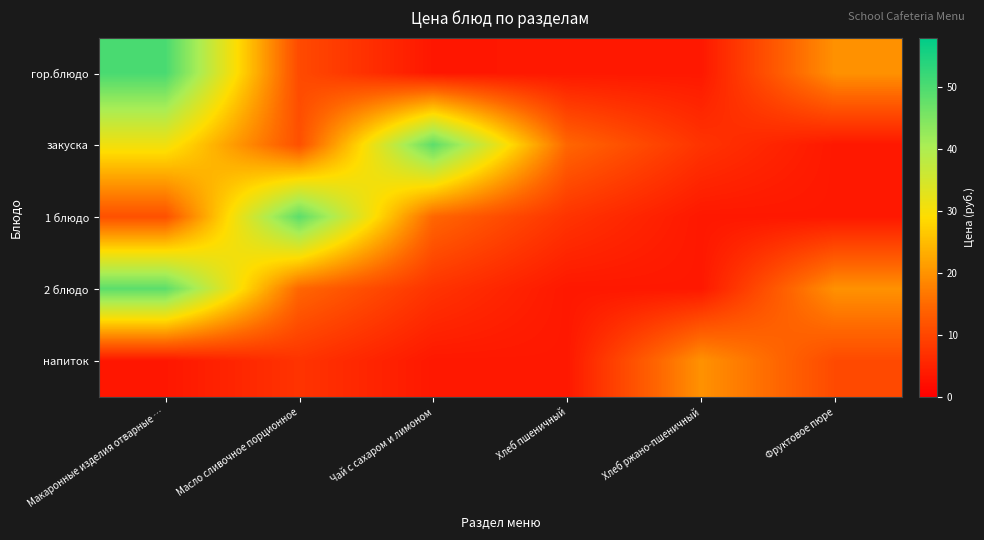

Reading left to right, list all the values displayed in this chart.

гор.блюдо: Макаронные изделия отварные …=50.4	Масло сливочное порционное=10.6	Чай с сахаром и лимоном=3.3	Хлеб пшеничный=3.5	Хлеб ржано-пшеничный=3.6	Фруктовое пюре=19.9
закуска: Макаронные изделия отварные …=30.9	Масло сливочное порционное=11.5	Чай с сахаром и лимоном=48.4	Хлеб пшеничный=14.5	Хлеб ржано-пшеничный=7.4	Фруктовое пюре=3.5
1 блюдо: Макаронные изделия отварные …=11.5	Масло сливочное порционное=48.4	Чай с сахаром и лимоном=14.5	Хлеб пшеничный=7.4	Хлеб ржано-пшеничный=3.5	Фруктовое пюре=3.6
2 блюдо: Макаронные изделия отварные …=48.4	Масло сливочное порционное=14.5	Чай с сахаром и лимоном=7.4	Хлеб пшеничный=3.5	Хлеб ржано-пшеничный=3.6	Фруктовое пюре=19.9
напиток: Макаронные изделия отварные …=3.3	Масло сливочное порционное=7.4	Чай с сахаром и лимоном=3.5	Хлеб пшеничный=3.6	Хлеб ржано-пшеничный=19.9	Фруктовое пюре=10.6